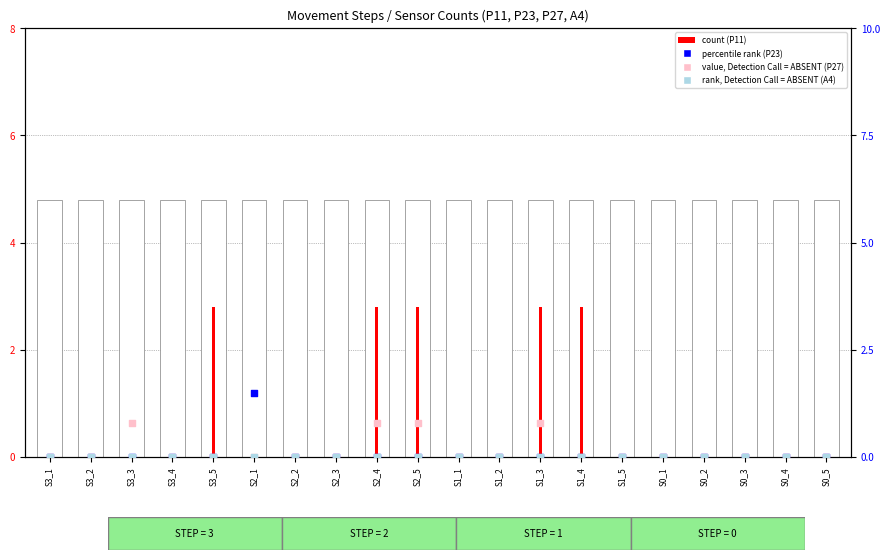

What is the total value across all series at S1_1?

4.8